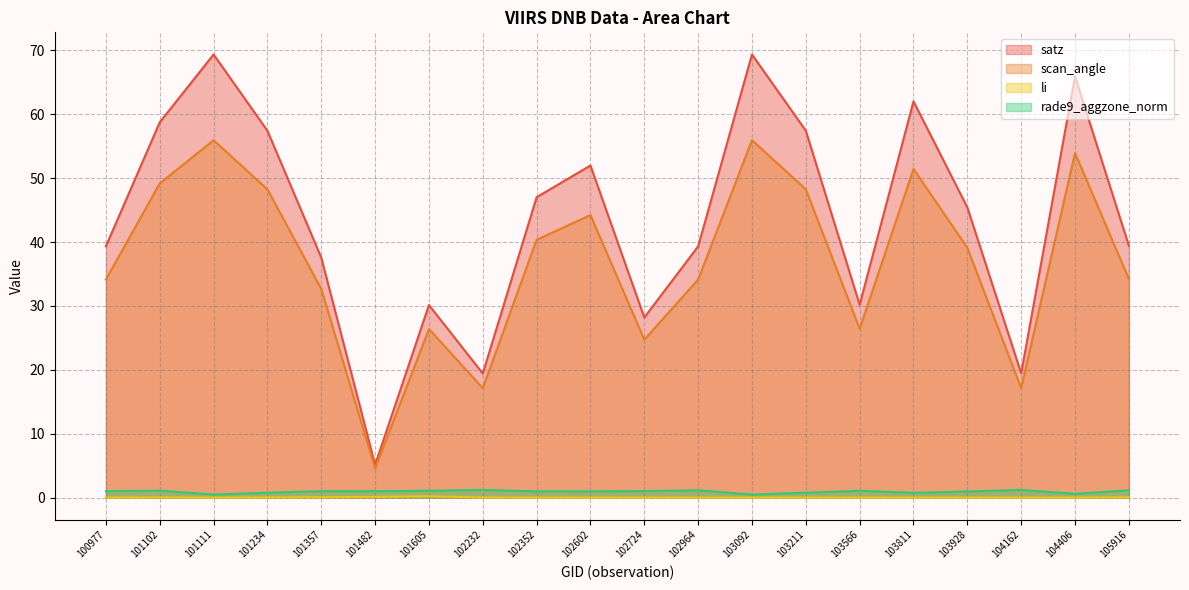

True or false: li and rade9_aggzone_norm cross at least once.

False